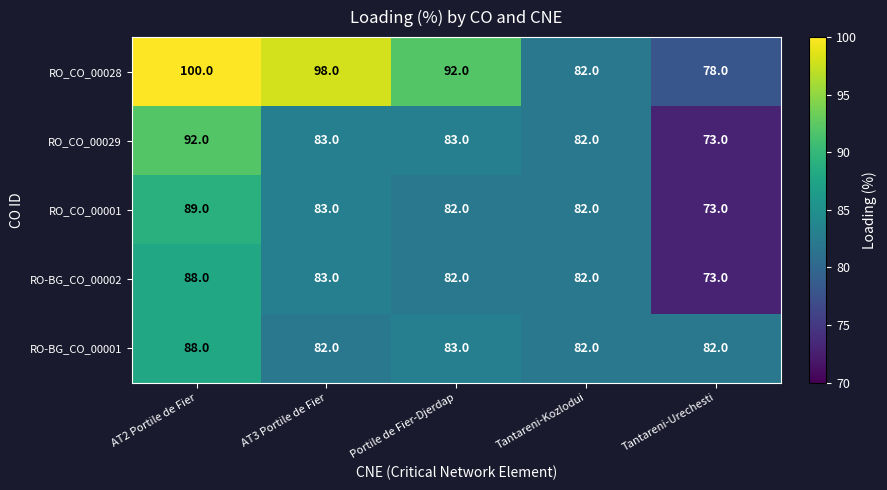

At which category is the sum across all series the highest?

AT2 Portile de Fier